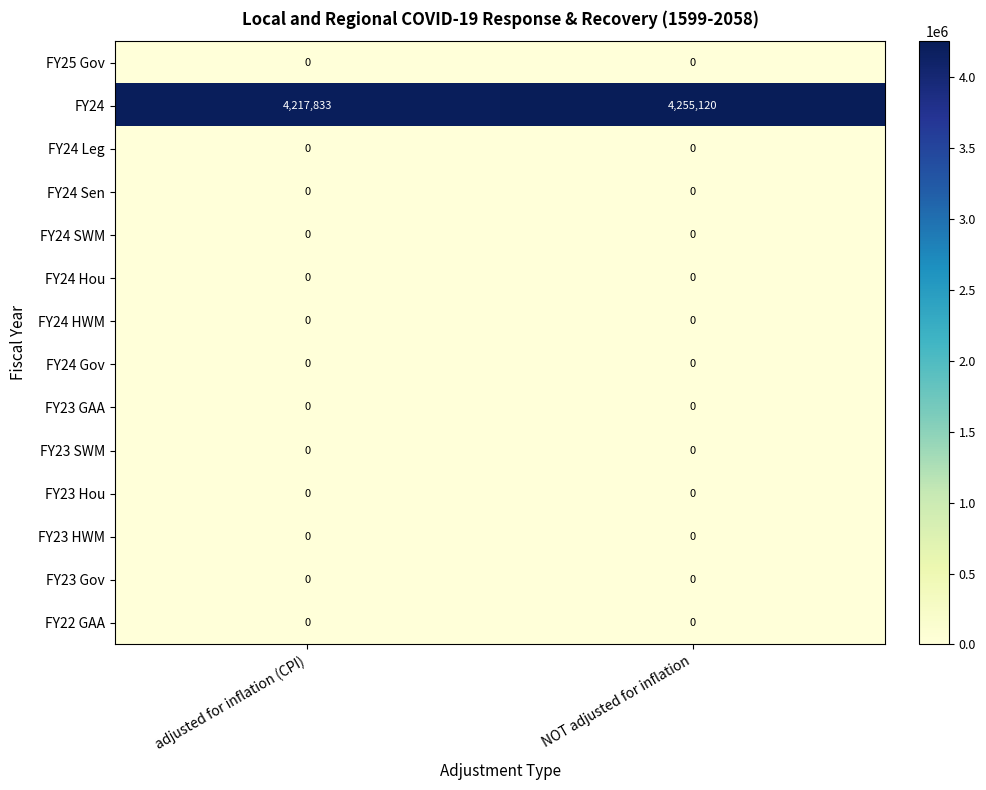

Is it true that FY25 Gov equals 0 at adjusted for inflation (CPI)?

True